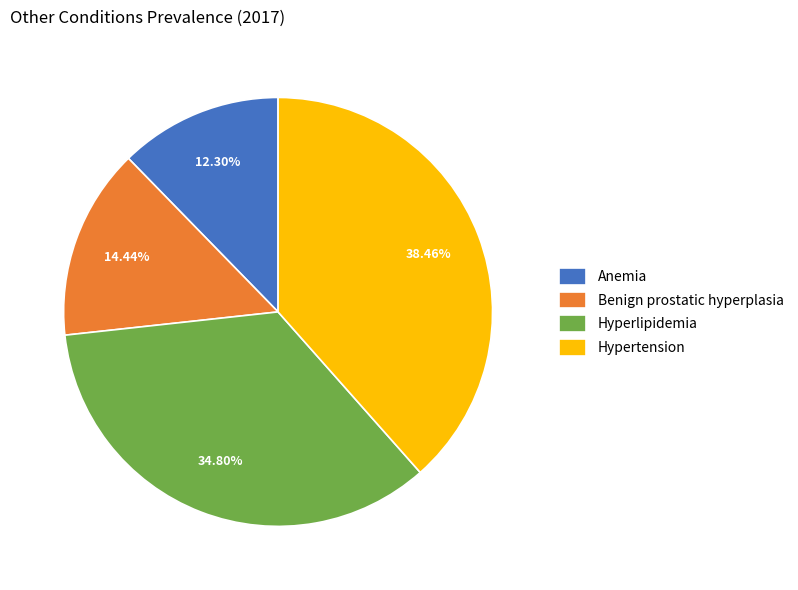

Which has a higher value, Anemia or Hypertension?

Hypertension